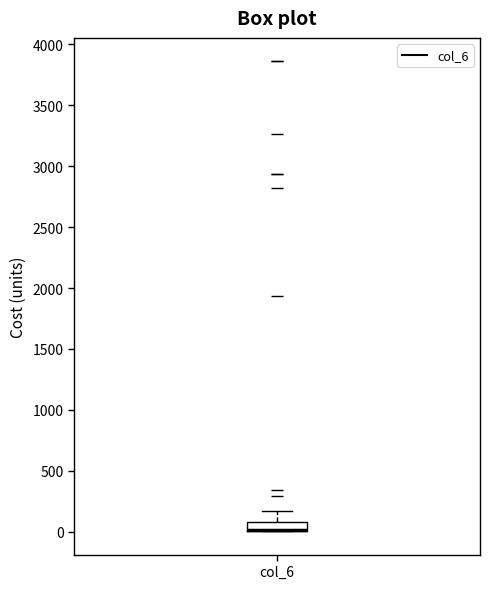

Where is the upper edge of the box for col_6 on the y-axis? The values are not printed on the chart, so give them approximately, as read against the axis.

100